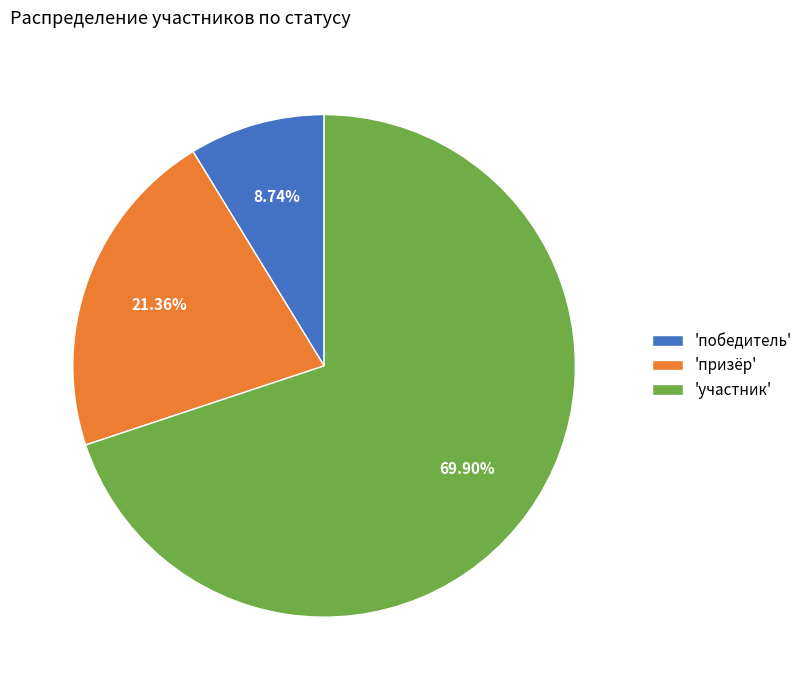

Combined, do 'призёр' and 'победитель' account for over 50%?

No